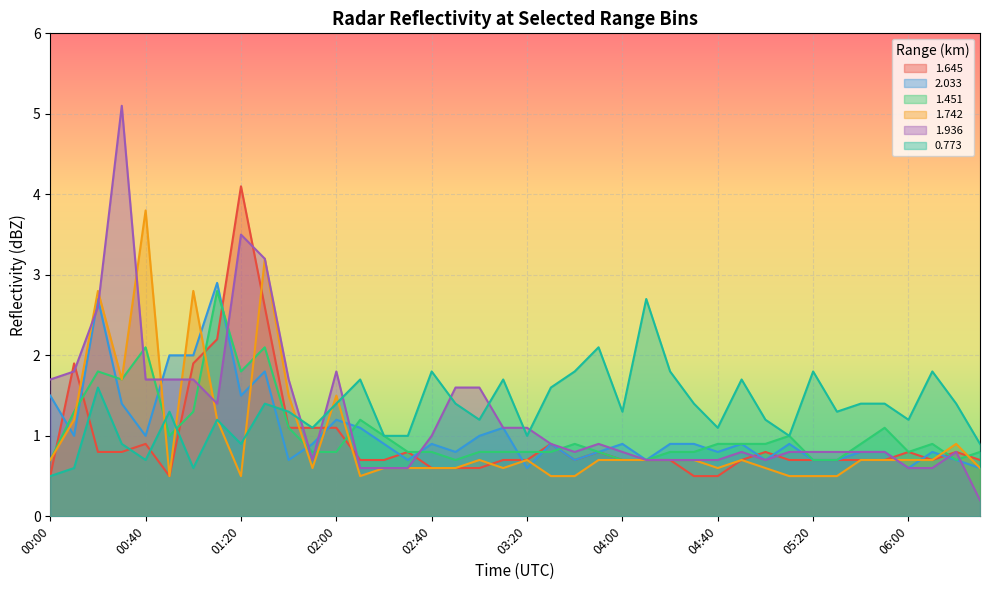

What is the label of the 8th point from the right?

05:20